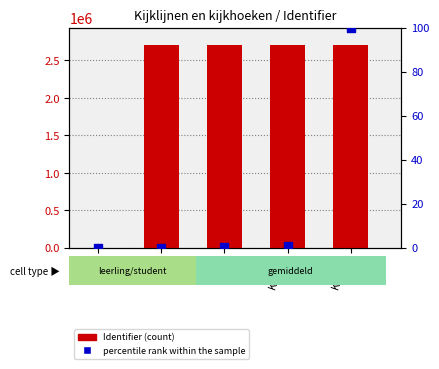

Which series has the widest spread of Y values?

Identifier